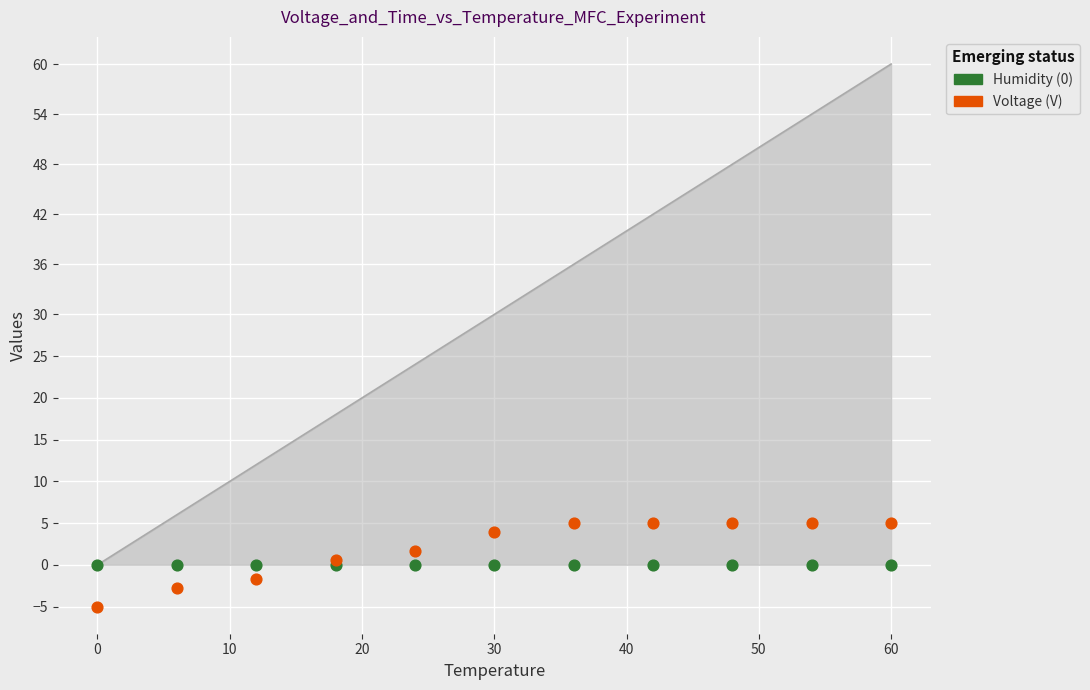

At how many categories does at least one series exceed 0?

8